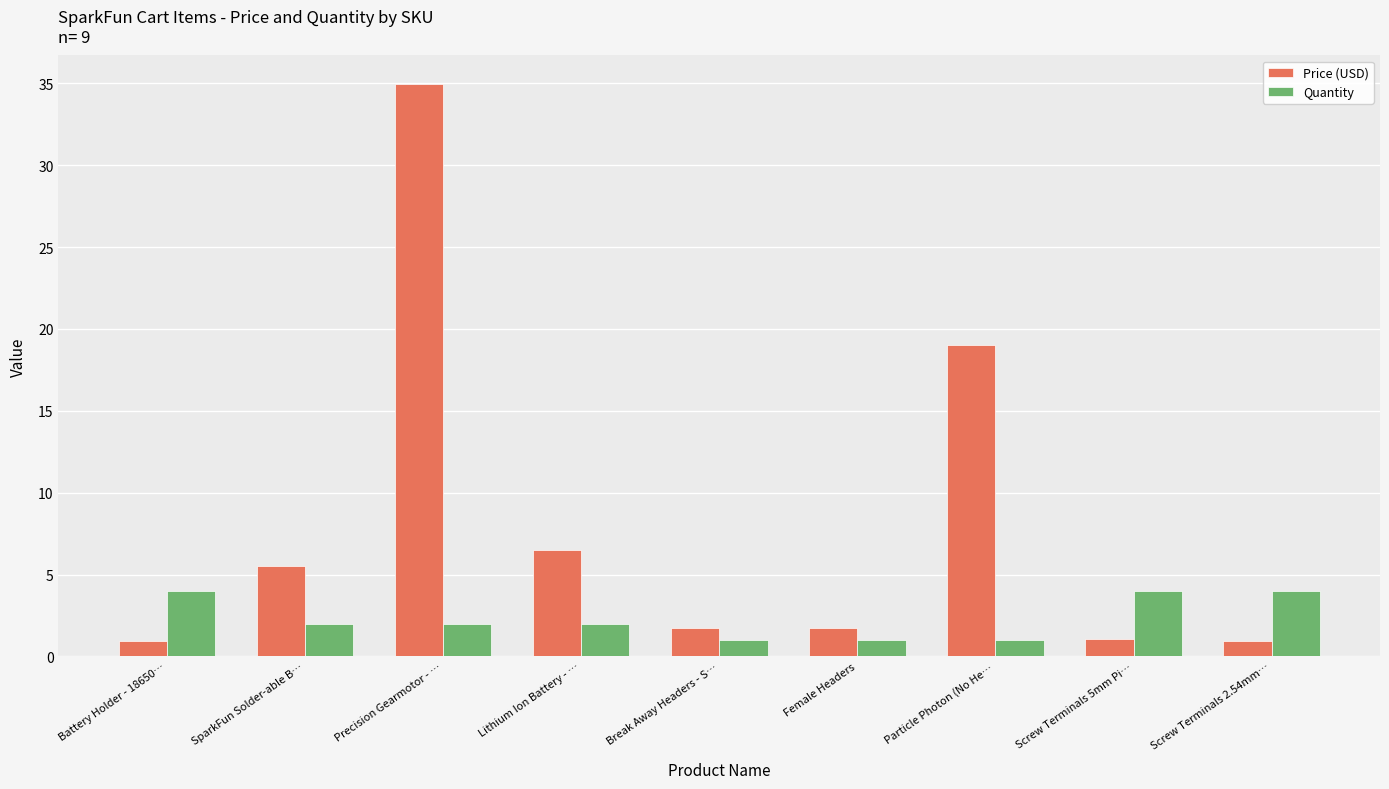

How many groups of bars are there?

9